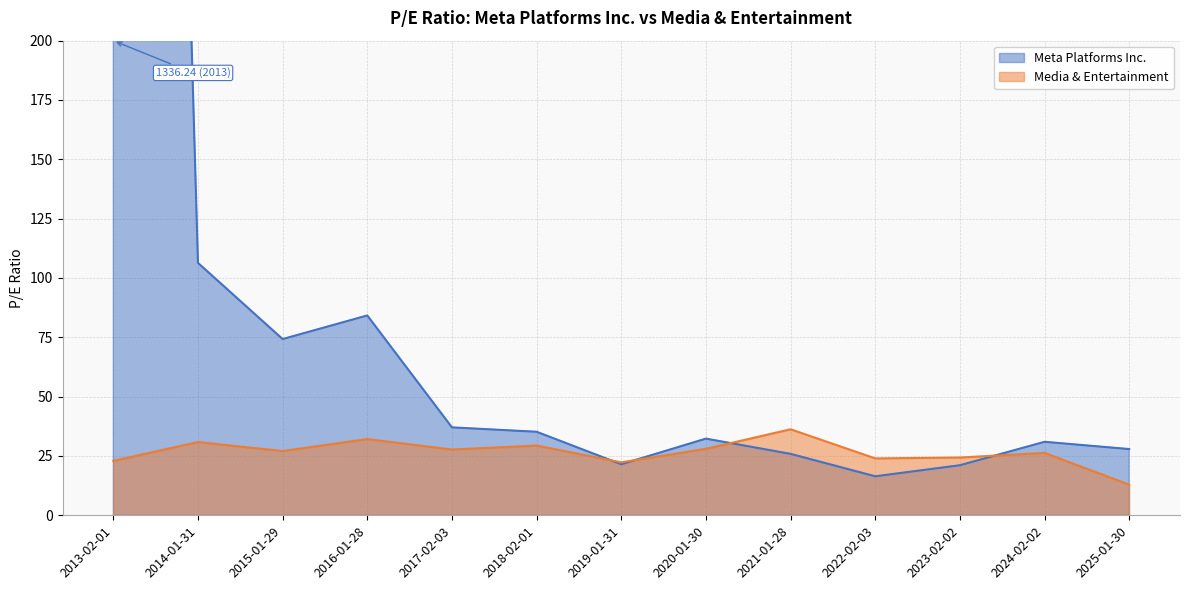

What is the average value of the Media & Entertainment series?

26.5